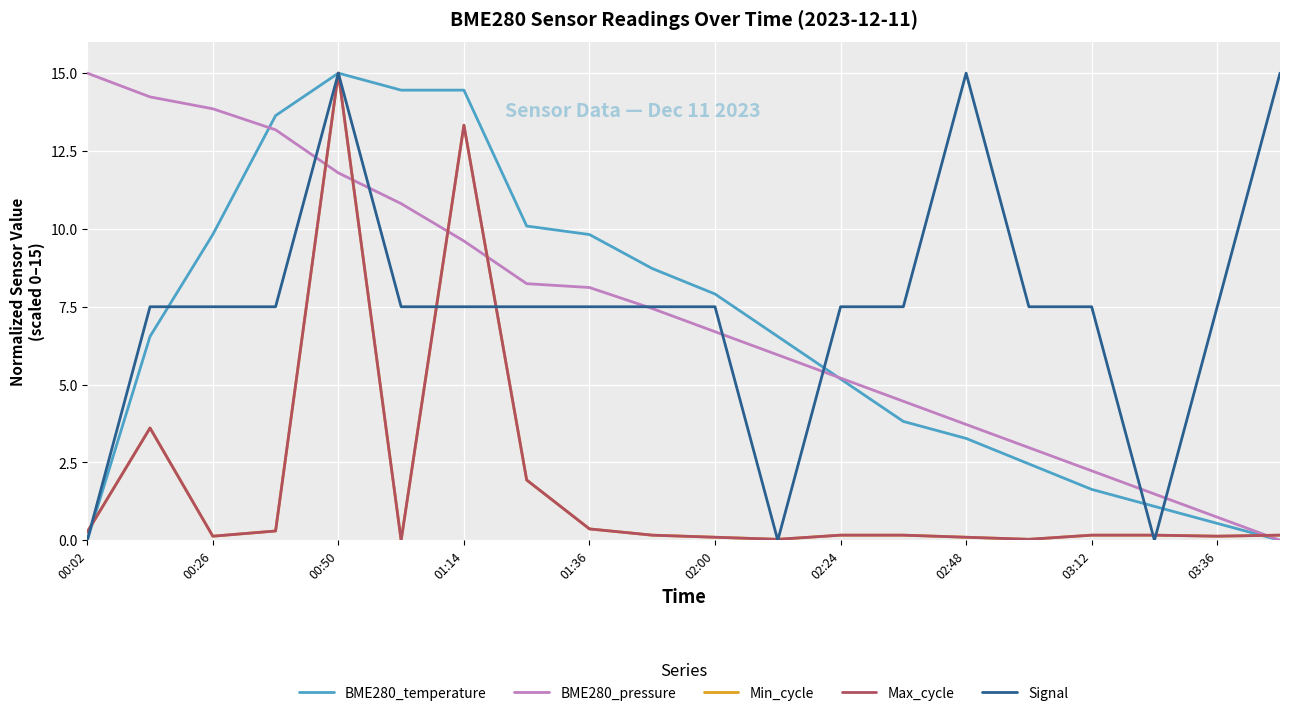

Does the chart have visible grid lines?

Yes